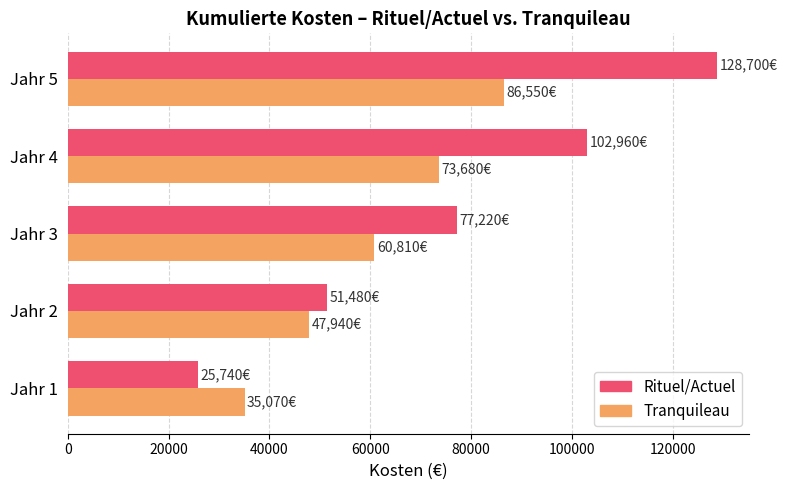

Rank the series at Jahr 5 from lowest to highest value.

Tranquileau, Rituel/Actuel